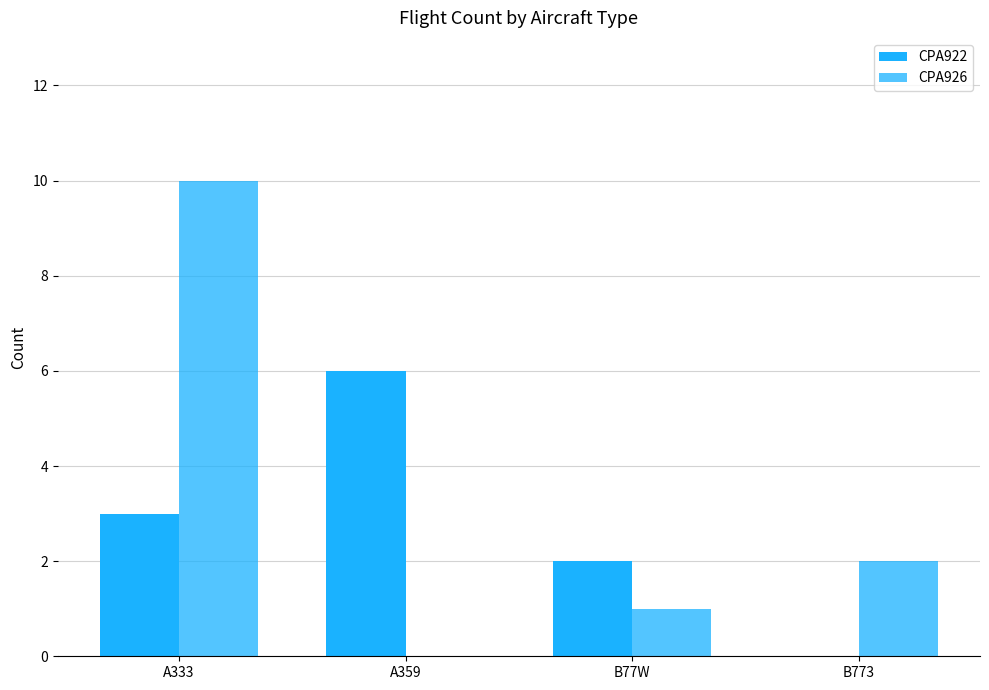

What position from the right is A333?

4